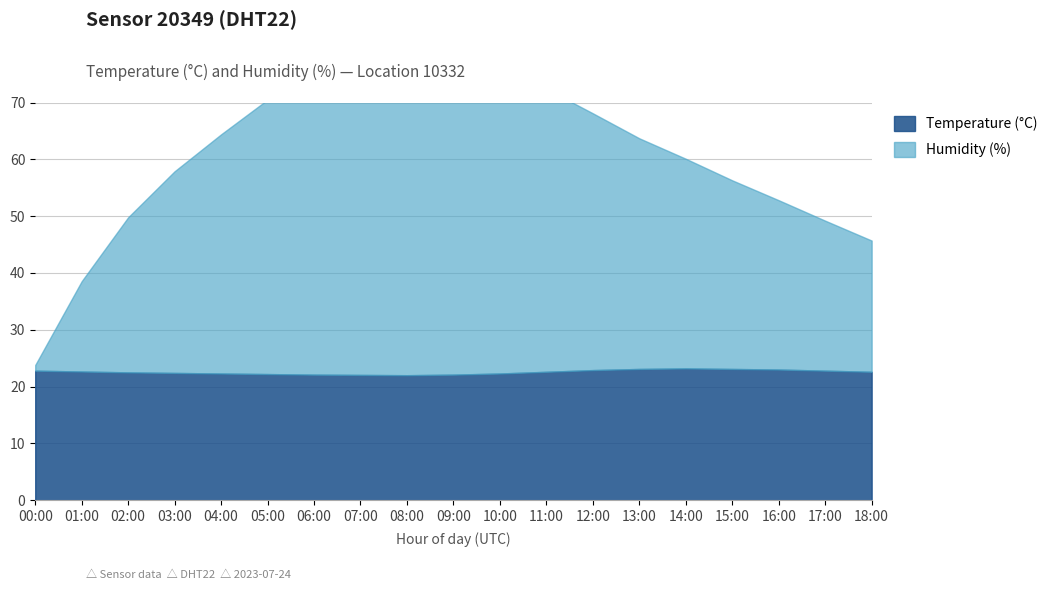

True or false: Humidity has more than 1 points higher than both neighbors.

False